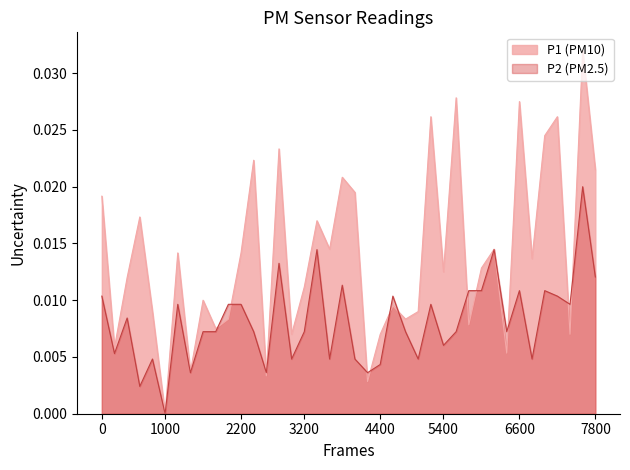

Is the value of P2 at 00:23 greater than the value of P1 at 00:42?

No